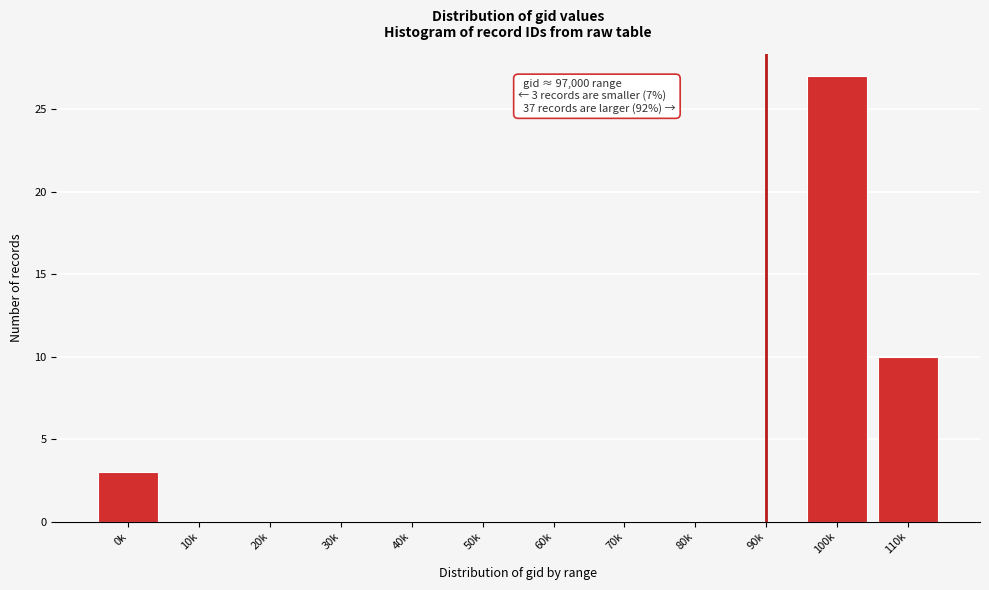

Reading left to right, transcribe all the data shown in this chart.

0k=3	10k=0	20k=0	30k=0	40k=0	50k=0	60k=0	70k=0	80k=0	90k=0	100k=27	110k=10